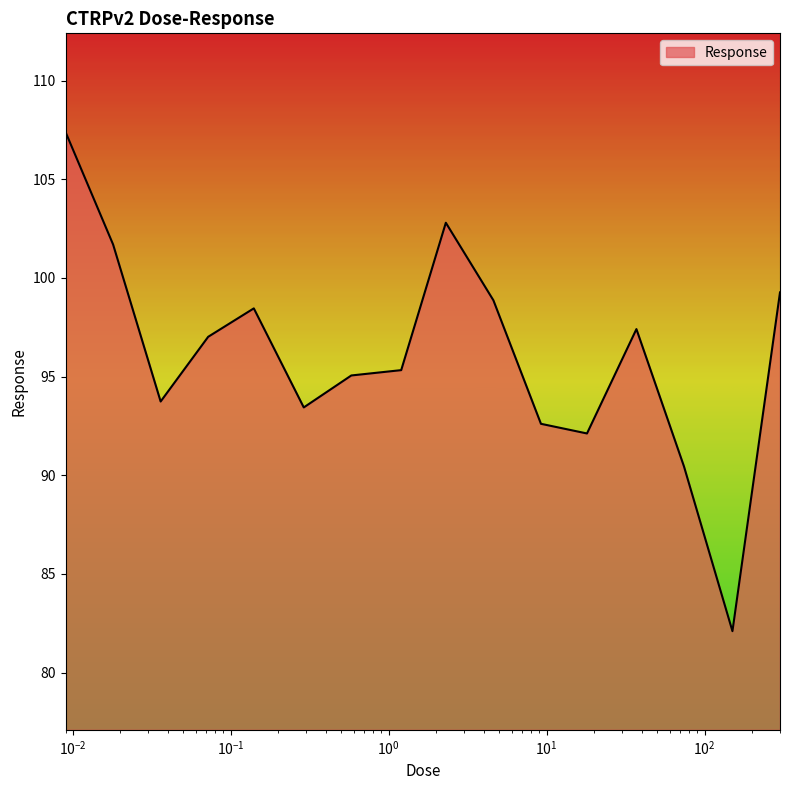

What is the difference between the maximum and minimum values?

25.3